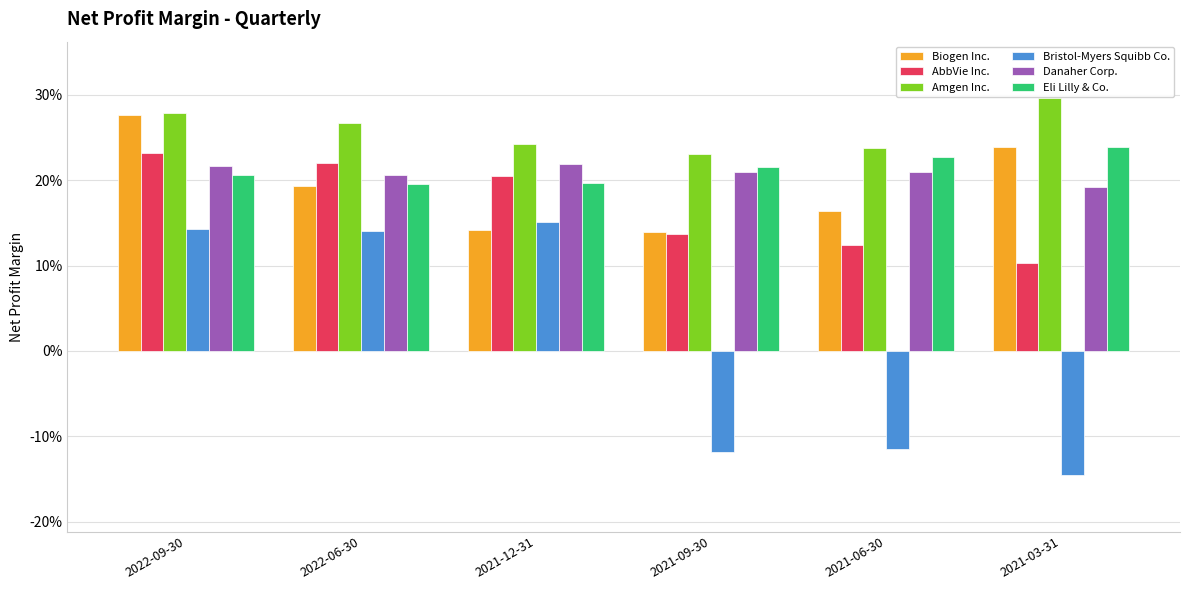

What are all the series names shown in the legend?

Biogen Inc., AbbVie Inc., Amgen Inc., Bristol-Myers Squibb Co., Danaher Corp., Eli Lilly & Co.